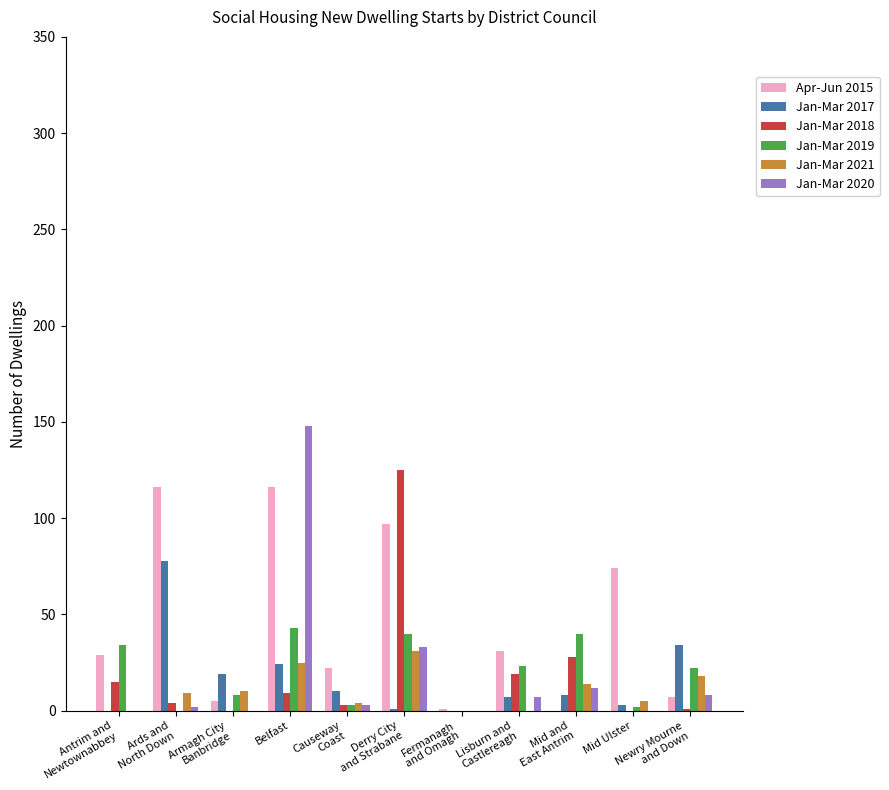

Which category has the highest value across all series?

Belfast